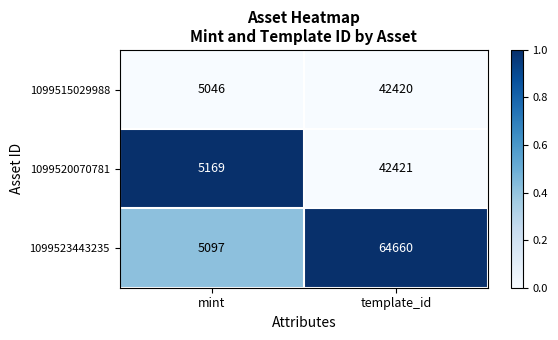

Is it true that 1099520070781 equals 5169 at mint?

True